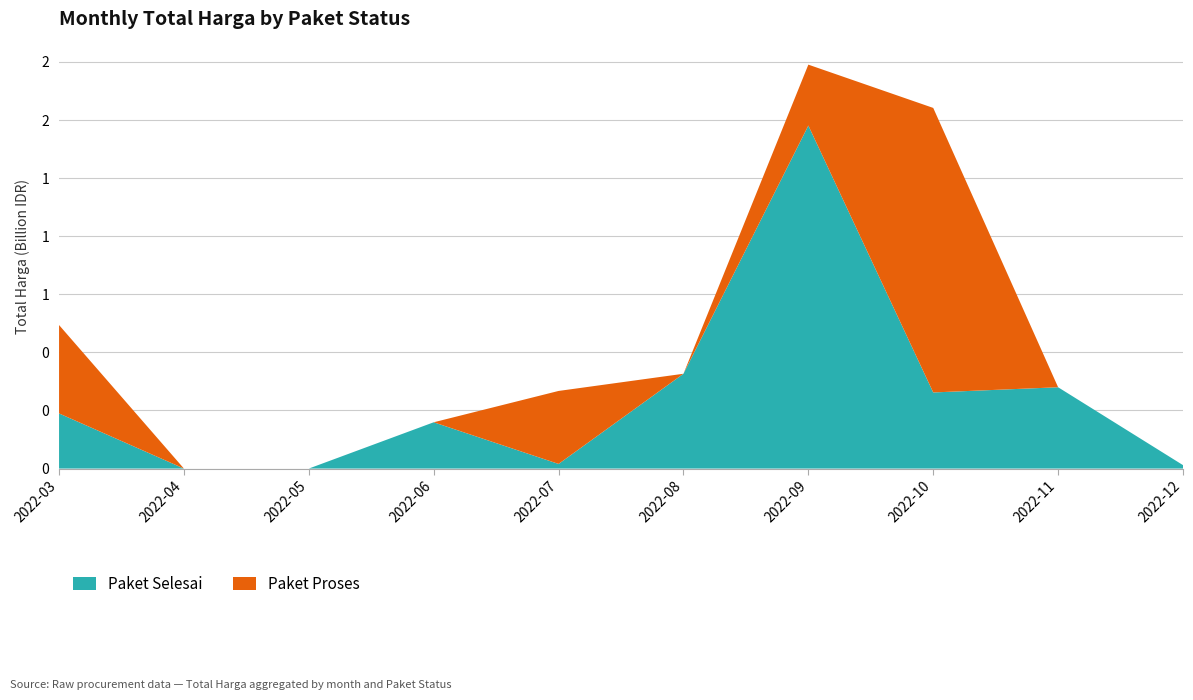

Reading left to right, transcribe all the data shown in this chart.

Paket Selesai: 2022-03=237314745	2022-04=0	2022-05=0	2022-06=199200000	2022-07=19950000	2022-08=408075000	2022-09=1476479908	2022-10=327605000	2022-11=349940000	2022-12=14750000
Paket Proses: 2022-03=380436780	2022-04=0	2022-05=0	2022-06=0	2022-07=314121780	2022-08=0	2022-09=262118150	2022-10=1224682000	2022-11=0	2022-12=0